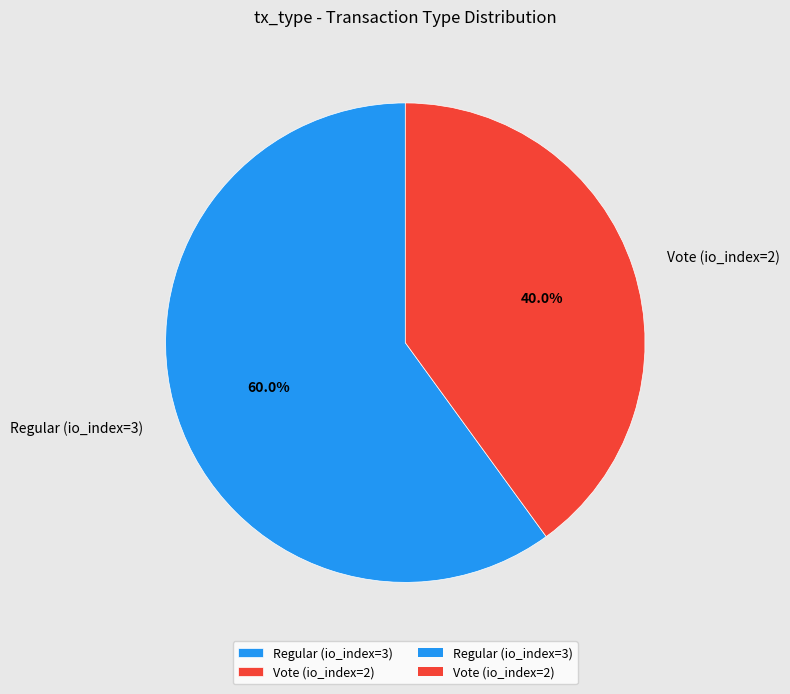

Which slice is the largest?

Regular (io_index=3)